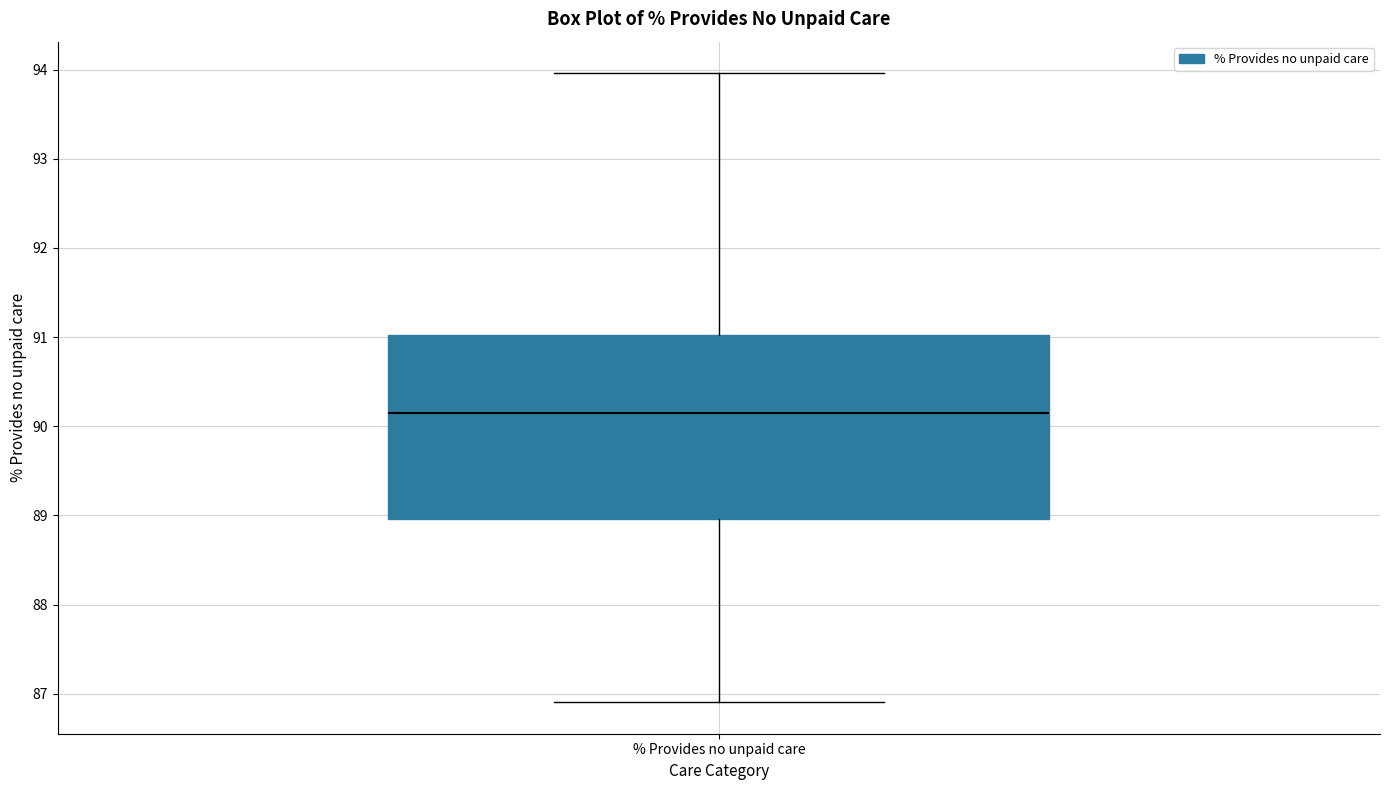

Where does the lower whisker of the box for % Provides no unpaid care end on the y-axis? The values are not printed on the chart, so give them approximately, as read against the axis.

86.9